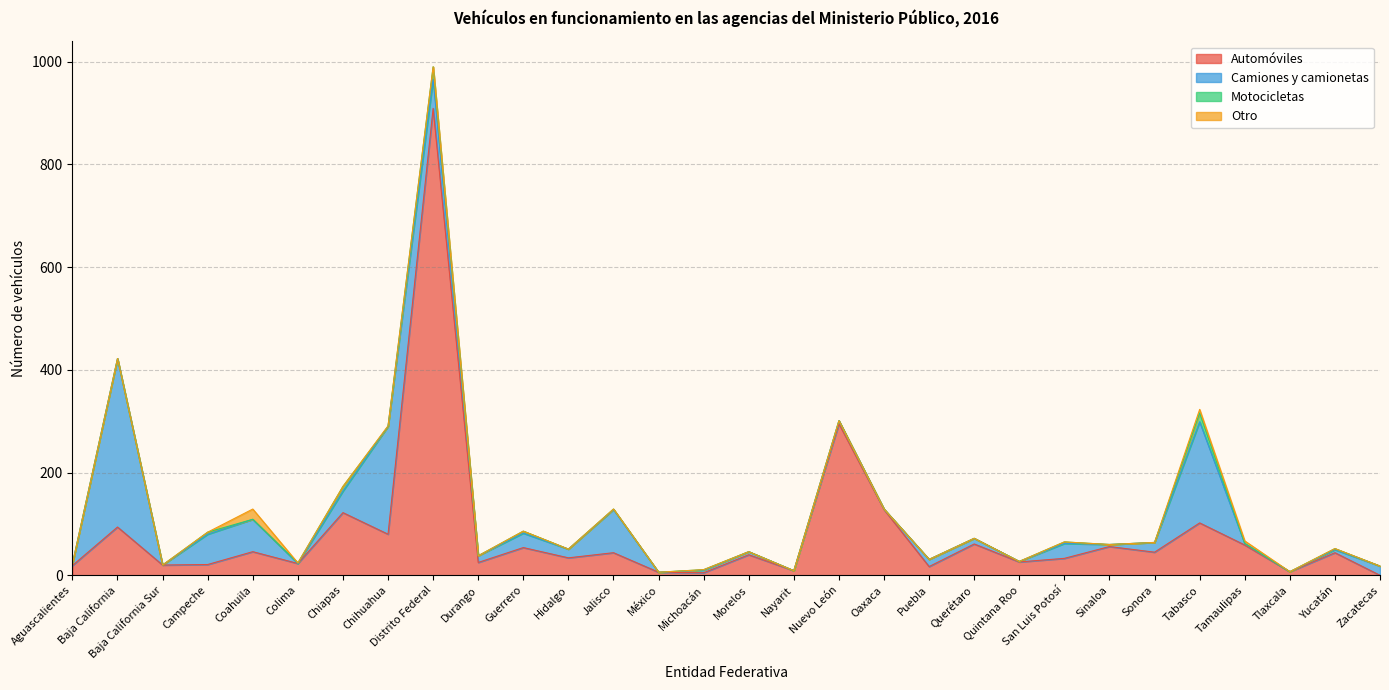

Reading right to left, extract all data points from this chart.

Automóviles: Zacatecas=0	Yucatán=44	Tlaxcala=7	Tamaulipas=59	Tabasco=102	Sonora=45	Sinaloa=56	San Luis Potosí=33	Quintana Roo=26	Querétaro=61	Puebla=17	Oaxaca=128	Nuevo León=295	Nayarit=9	Morelos=40	Michoacán=5	México=6	Jalisco=44	Hidalgo=34	Guerrero=54	Durango=25	Distrito Federal=909	Chihuahua=80	Chiapas=122	Colima=23	Coahuila=46	Campeche=21	Baja California Sur=20	Baja California=94	Aguascalientes=19
Camiones y camionetas: Zacatecas=18	Yucatán=6	Tlaxcala=0	Tamaulipas=3	Tabasco=197	Sonora=19	Sinaloa=4	San Luis Potosí=29	Quintana Roo=1	Querétaro=11	Puebla=14	Oaxaca=1	Nuevo León=6	Nayarit=0	Morelos=6	Michoacán=5	México=0	Jalisco=84	Hidalgo=17	Guerrero=28	Durango=13	Distrito Federal=57	Chihuahua=210	Chiapas=42	Colima=0	Coahuila=63	Campeche=59	Baja California Sur=0	Baja California=328	Aguascalientes=3
Motocicletas: Zacatecas=0	Yucatán=2	Tlaxcala=0	Tamaulipas=0	Tabasco=17	Sonora=0	Sinaloa=0	San Luis Potosí=3	Quintana Roo=0	Querétaro=0	Puebla=0	Oaxaca=0	Nuevo León=0	Nayarit=0	Morelos=0	Michoacán=1	México=0	Jalisco=1	Hidalgo=0	Guerrero=4	Durango=0	Distrito Federal=24	Chihuahua=0	Chiapas=9	Colima=1	Coahuila=0	Campeche=4	Baja California Sur=0	Baja California=0	Aguascalientes=0
Otro: Zacatecas=0	Yucatán=0	Tlaxcala=0	Tamaulipas=5	Tabasco=7	Sonora=0	Sinaloa=0	San Luis Potosí=0	Quintana Roo=0	Querétaro=0	Puebla=0	Oaxaca=0	Nuevo León=0	Nayarit=0	Morelos=0	Michoacán=0	México=0	Jalisco=0	Hidalgo=0	Guerrero=0	Durango=0	Distrito Federal=0	Chihuahua=1	Chiapas=0	Colima=0	Coahuila=20	Campeche=0	Baja California Sur=0	Baja California=0	Aguascalientes=0